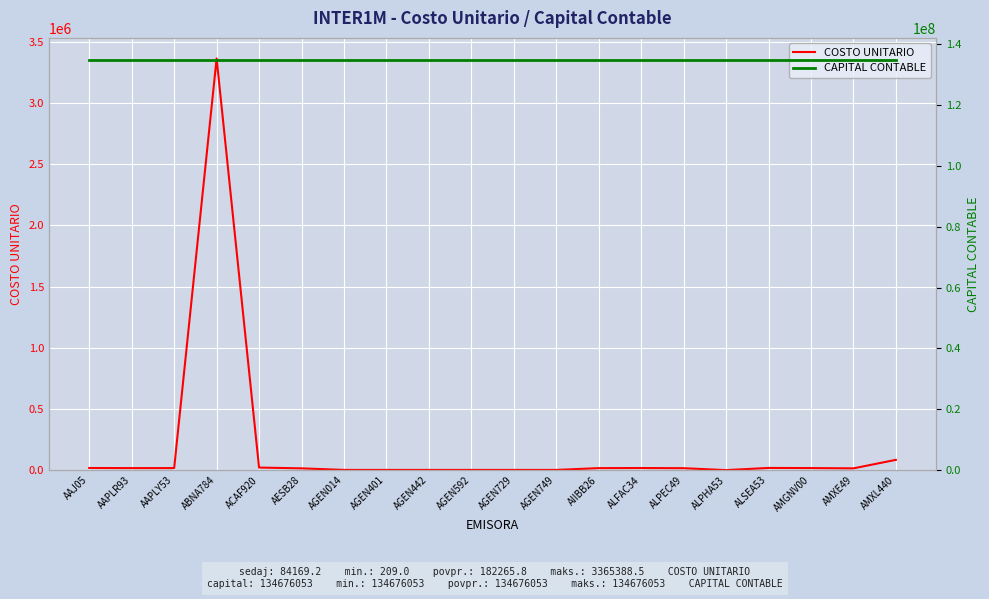

What is the approximate value of CAPITAL CONTABLE at ABNA784?

134676053.5